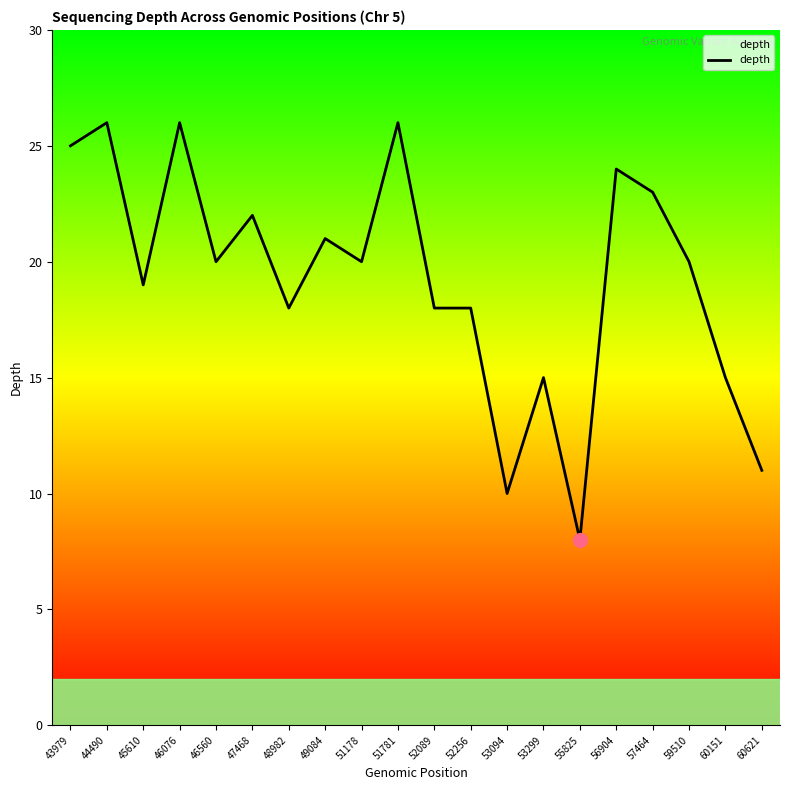

The chart shows a value of 14 at 49084. True or false?

False